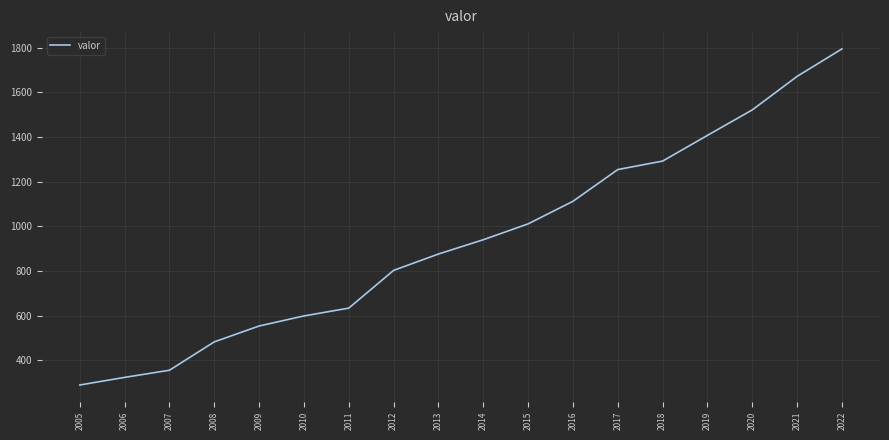

What is the change in value from 2006 to 2014?

+616